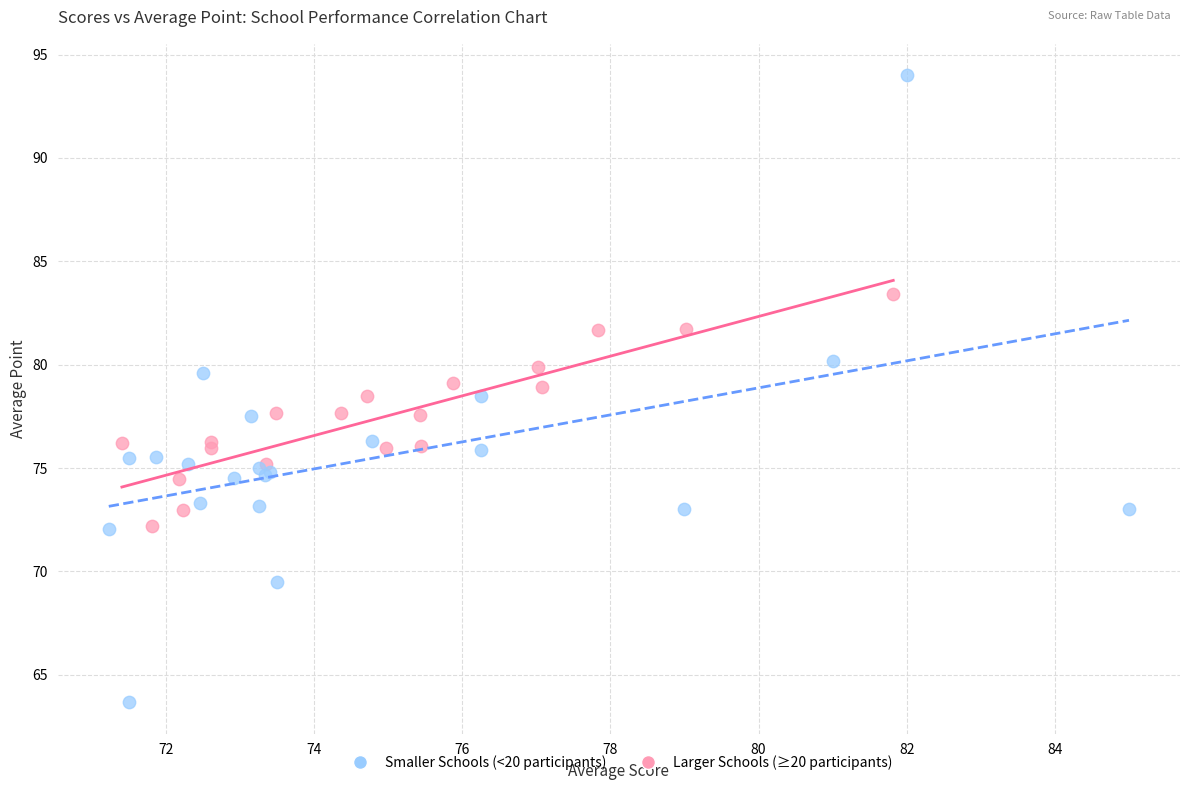

Which series contains the highest Y value?

Smaller Schools (<20 participants)